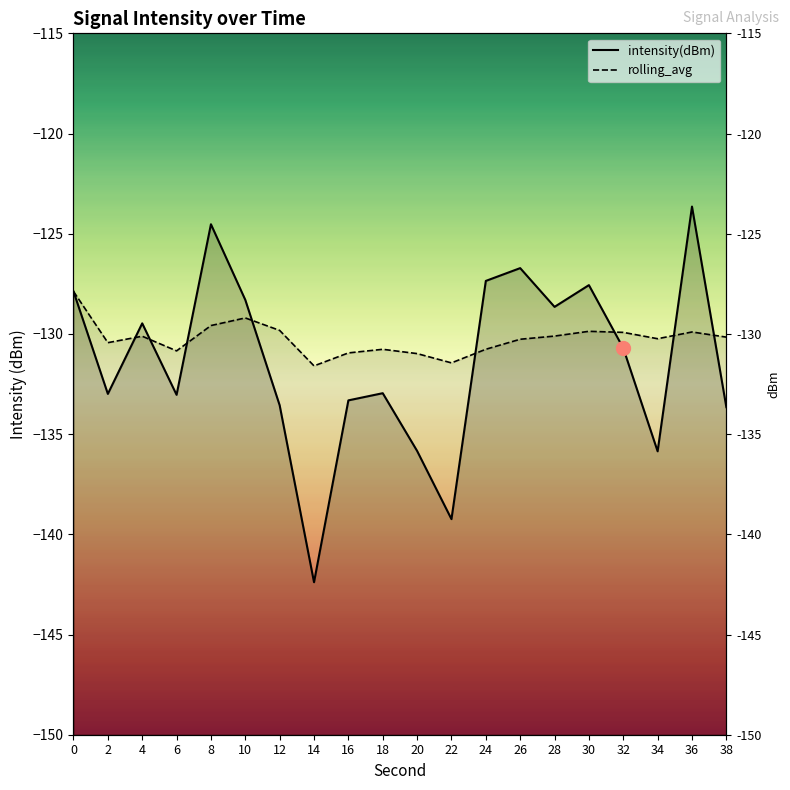

How many lines are shown in the chart?

2